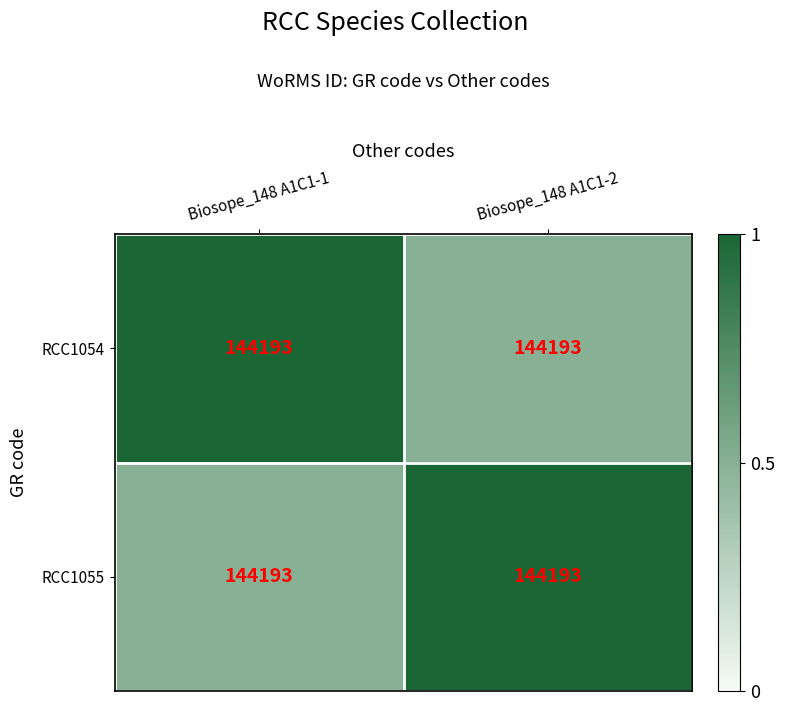

Reading left to right, extract all data points from this chart.

RCC1054: Biosope_148 A1C1-1=144193.0	Biosope_148 A1C1-2=144193.0
RCC1055: Biosope_148 A1C1-1=144193.0	Biosope_148 A1C1-2=144193.0